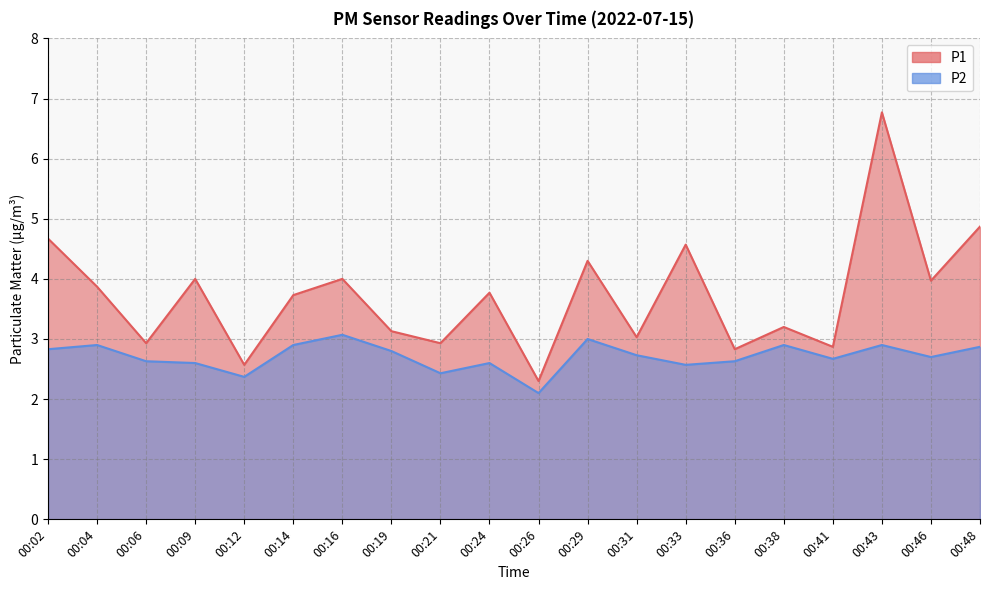

The value of P1 at 00:09 is 4.0. True or false?

True